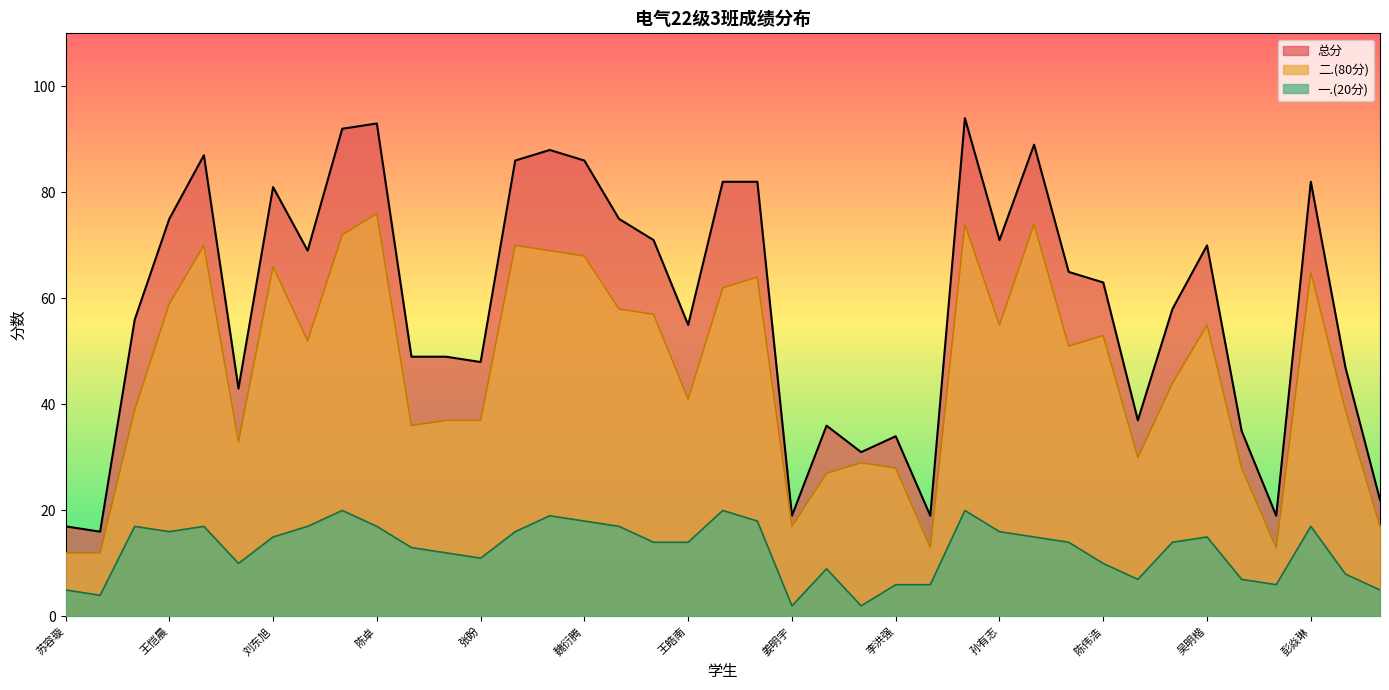

List the labels in order of 二.(80分) value, largest first.

陈卓, 任事成, 肖利烽, 刘长宏, 侯博文, 王宝璋, 徐樱航, 魏衍腾, 刘东旭, 彭焱琳, 焦立江, 徐博成, 王恺晨, 丁锋, 刘江南, 孙有志, 吴明楷, 陈伟浩, 苑泽彬, 吕福林, 孙曜, 王皓南, 李子奕, 蔡嘉欣, 沈卓尔, 张盼, 姚星宇, 张坤雨, 李捷, 郭祎, 李洪强, 栗天佑, 林鹏翔, 姜明宇, 公致贤, 臧明皓, 斯坎旦尔·玉山, 苏容璇, 南海旺